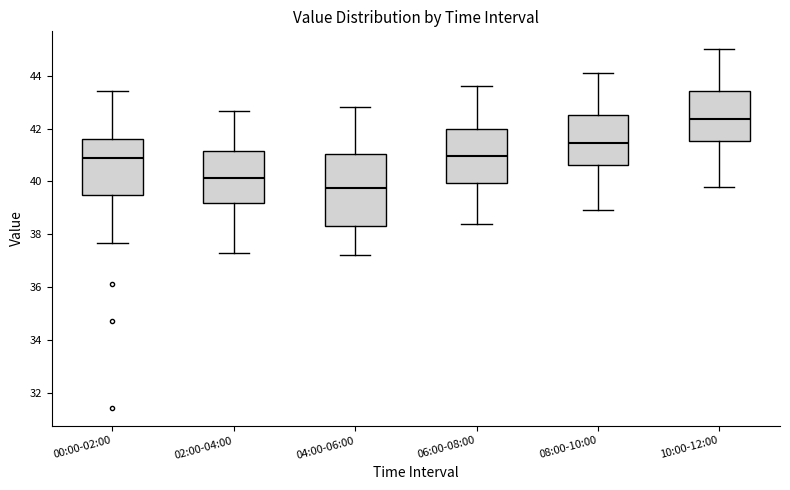

Reading left to right, read every box against the y-axis: the position of its median line, the range the box covers, and the ends of its whiskers. The values are not printed on the chart, so give them approximately, as read against the axis.

00:00-02:00: median 40.8, box 39.4 to 41.6, whiskers 37.6 to 43.4
02:00-04:00: median 40.2, box 39.2 to 41.2, whiskers 37.2 to 42.6
04:00-06:00: median 39.8, box 38.4 to 41.0, whiskers 37.2 to 42.8
06:00-08:00: median 41.0, box 40.0 to 42.0, whiskers 38.4 to 43.6
08:00-10:00: median 41.4, box 40.6 to 42.6, whiskers 39.0 to 44.2
10:00-12:00: median 42.4, box 41.6 to 43.4, whiskers 39.8 to 45.0